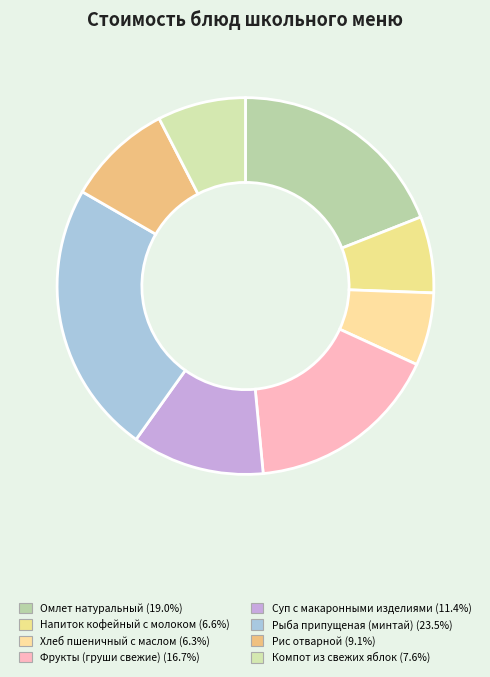

Which slice is the largest?

Рыба припущеная (минтай)